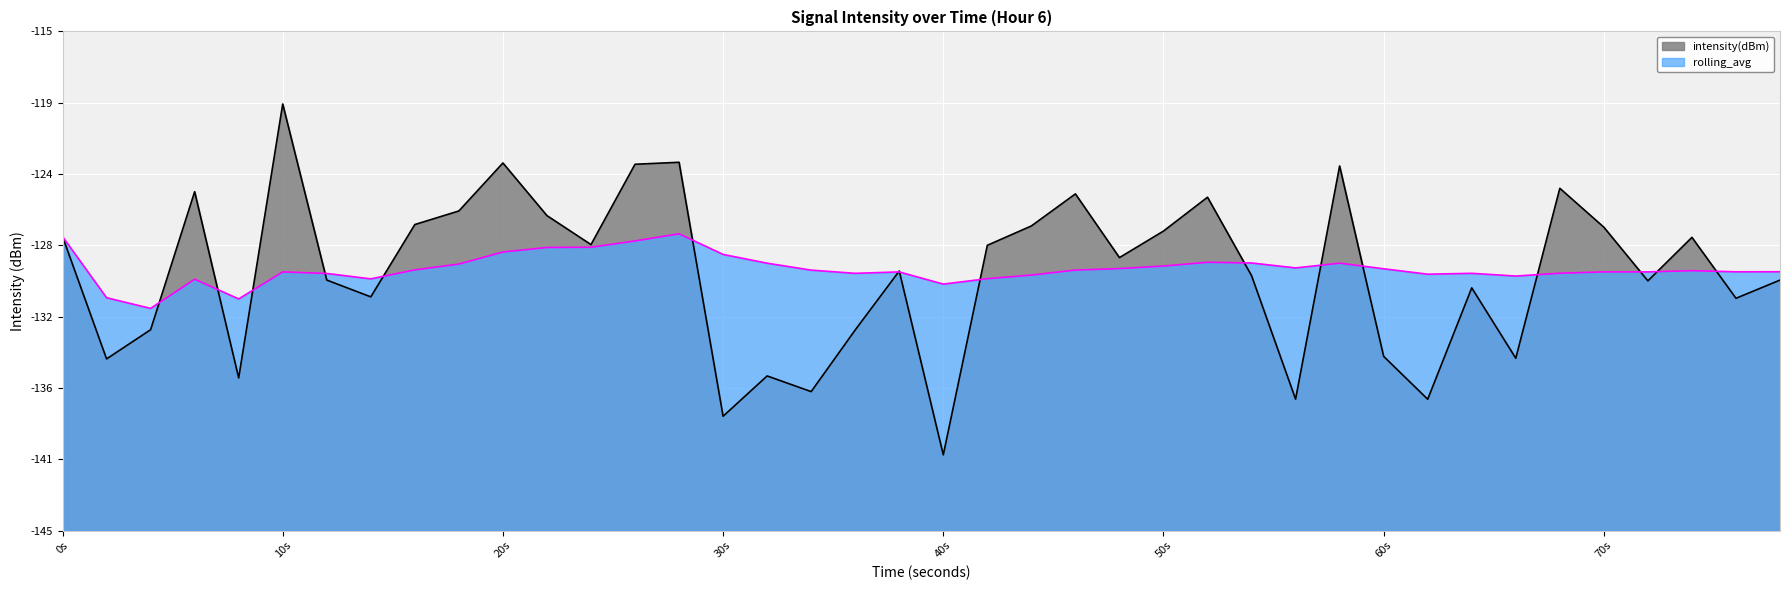

Count the number of data series in this chart.

2